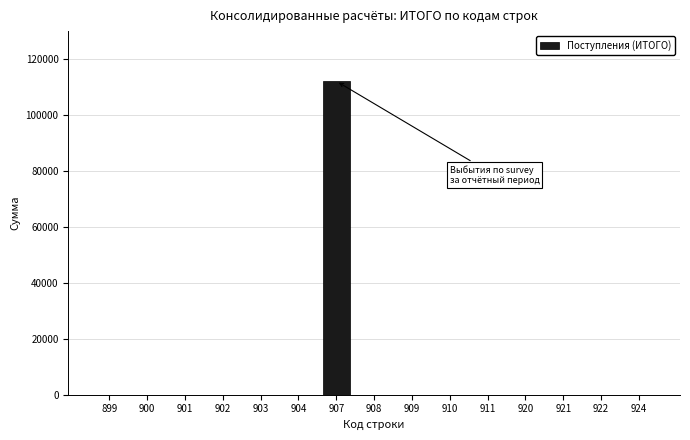

Reading left to right, what are all the values shown in this chart?

899=0	900=0	901=0	902=0	903=0	904=0	907=112100	908=0	909=0	910=0	911=0	920=0	921=0	922=0	924=0